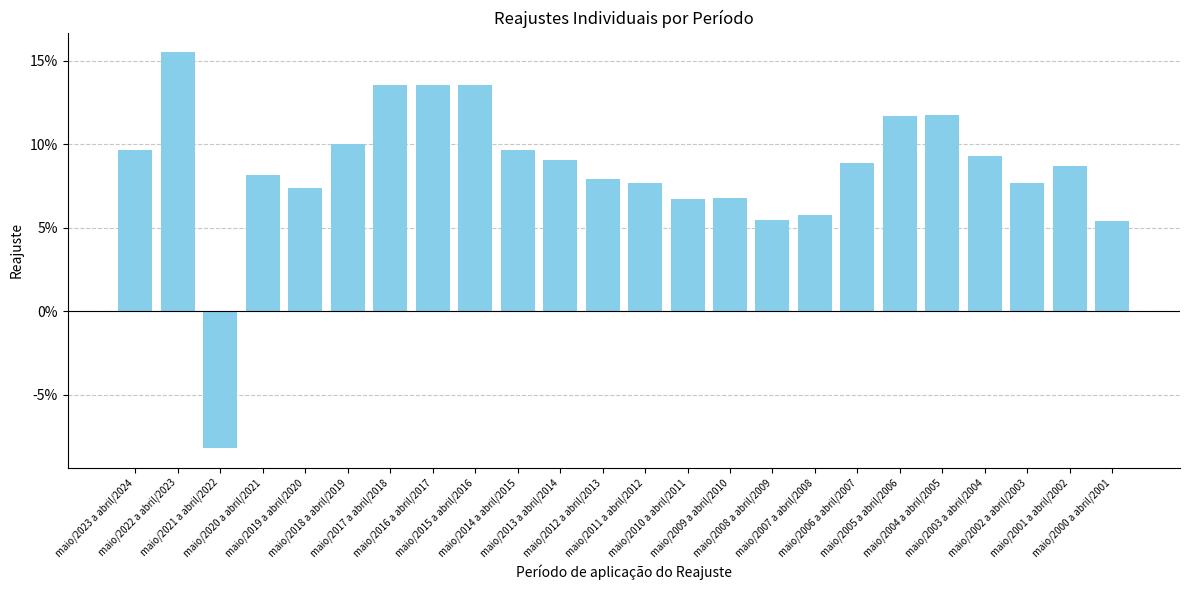

What is the minimum value shown in the chart?

-0.1